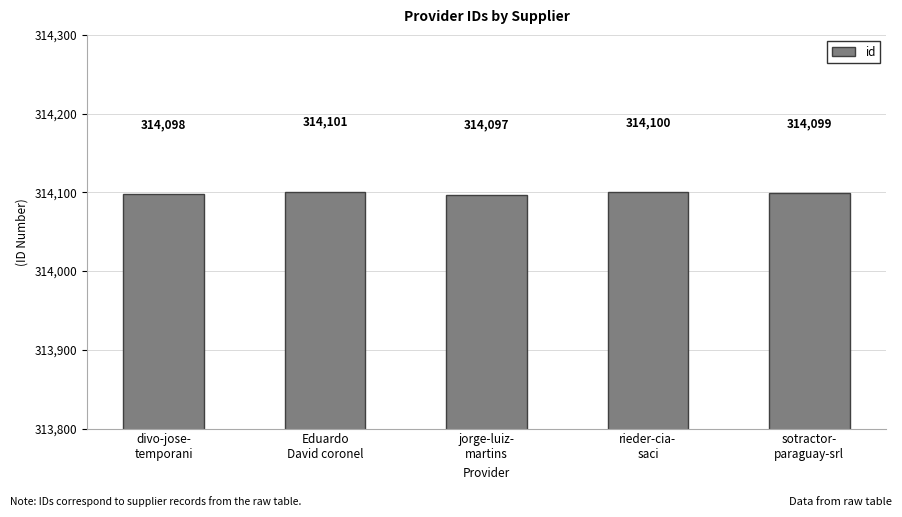

Reading left to right, what are all the values shown in this chart?

divo-jose-
temporani=314098	Eduardo
David coronel=314101	jorge-luiz-
martins=314097	rieder-cia-
saci=314100	sotractor-
paraguay-srl=314099